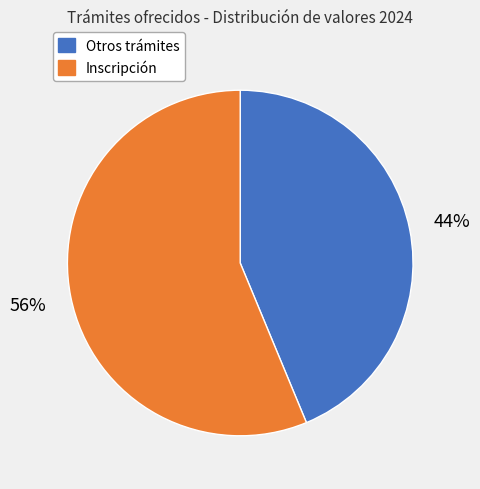

To the nearest percent, what is the average slice percentage?

50%